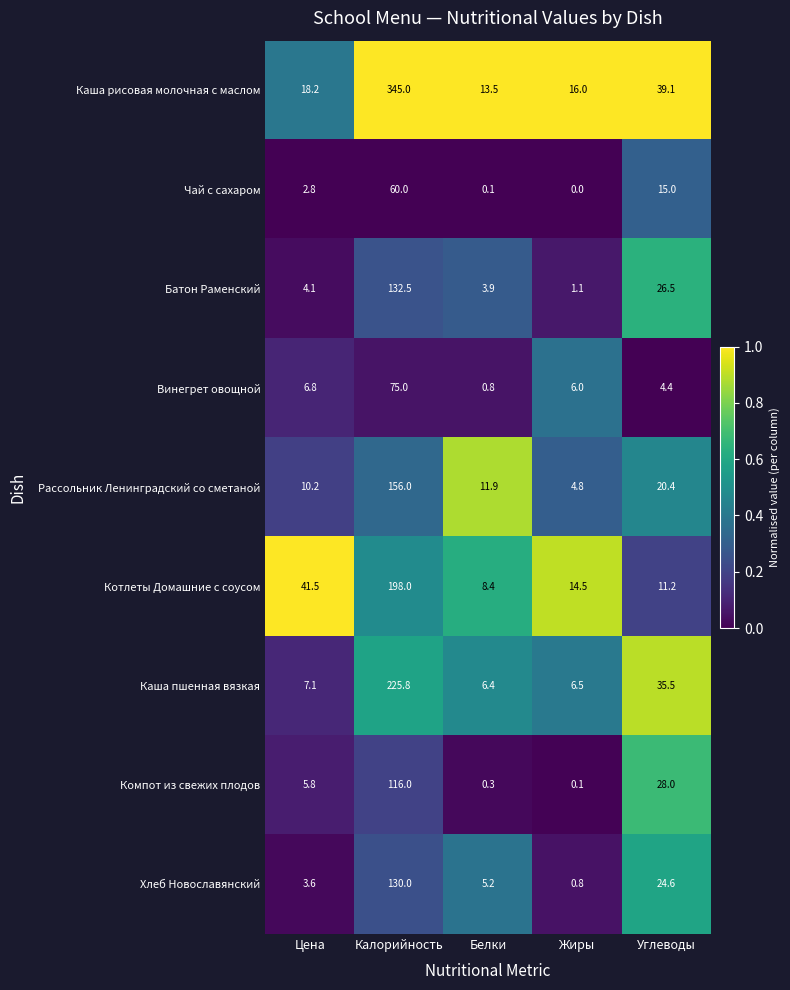

The Винегрет овощной series shows 31.9 at Калорийность. True or false?

False